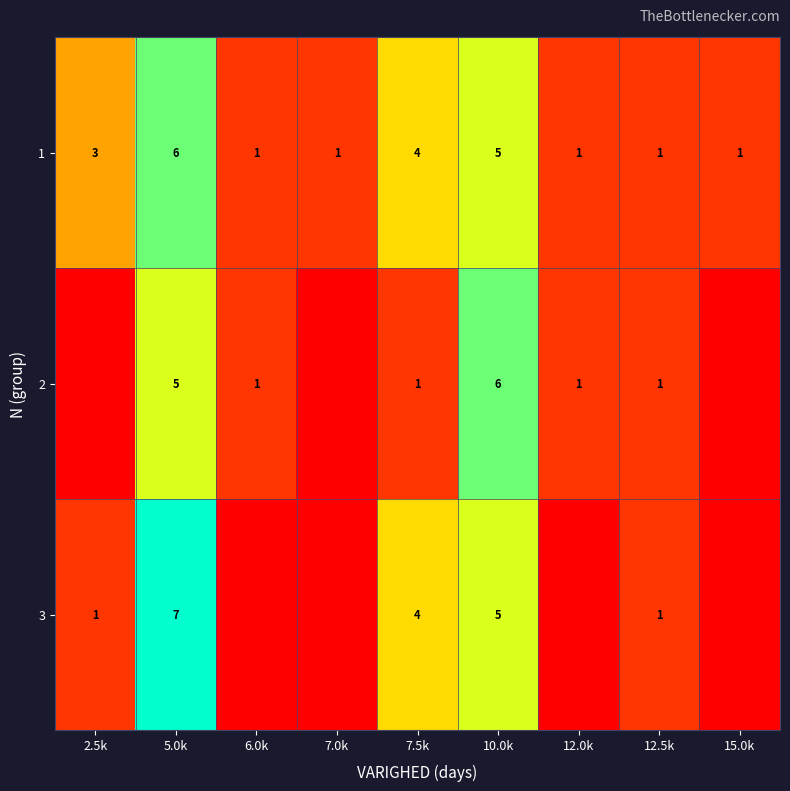

What is the total value across all series at 6.0k?

2